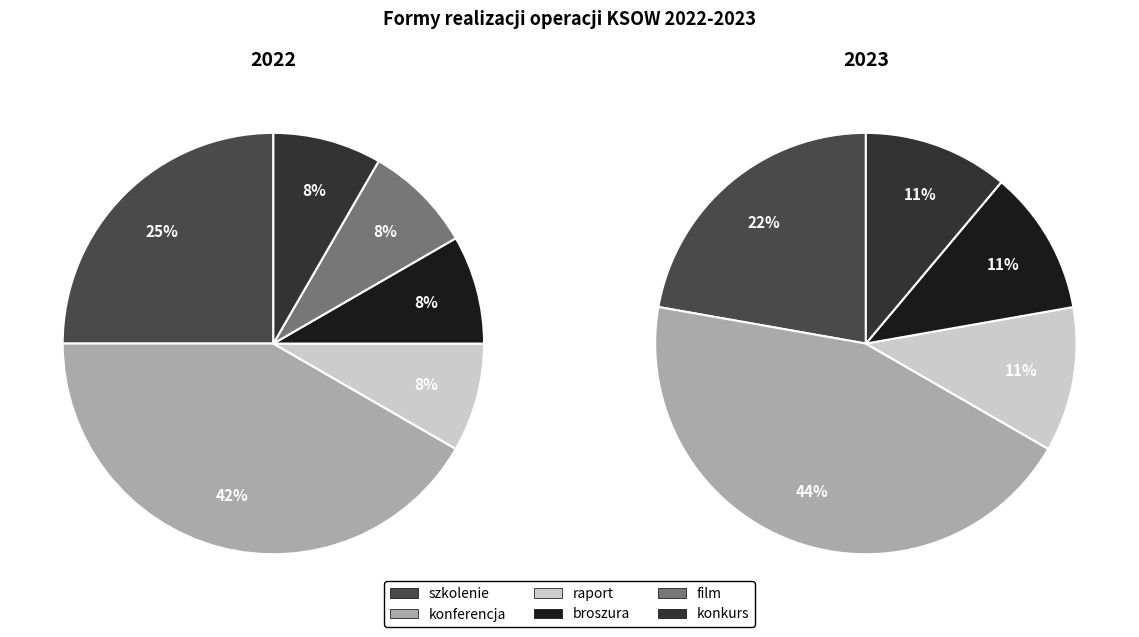

What is the largest slice in the pie chart?

konferencja